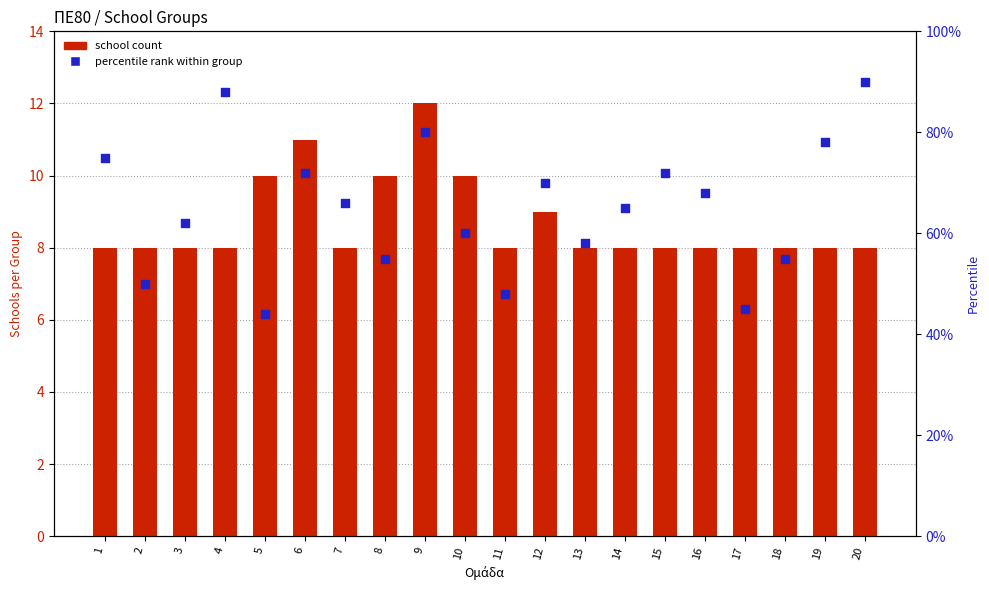

At how many categories does at least one series exceed 89?

1